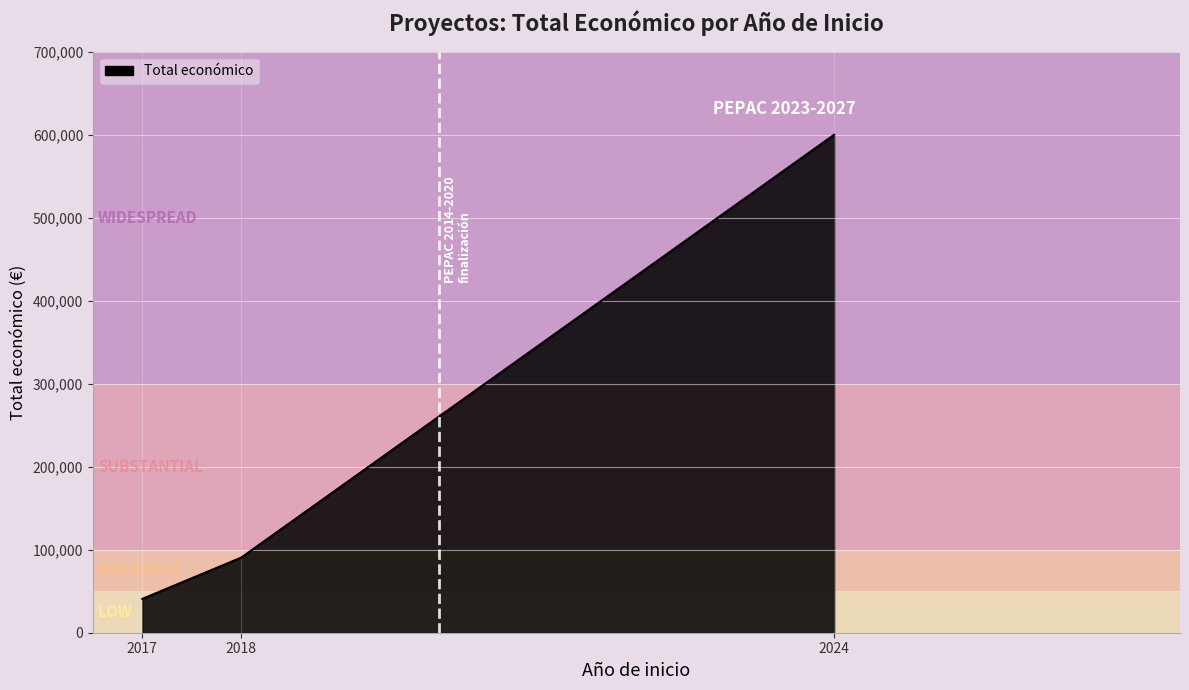

Between 2018 and 2024, which is larger?

2024